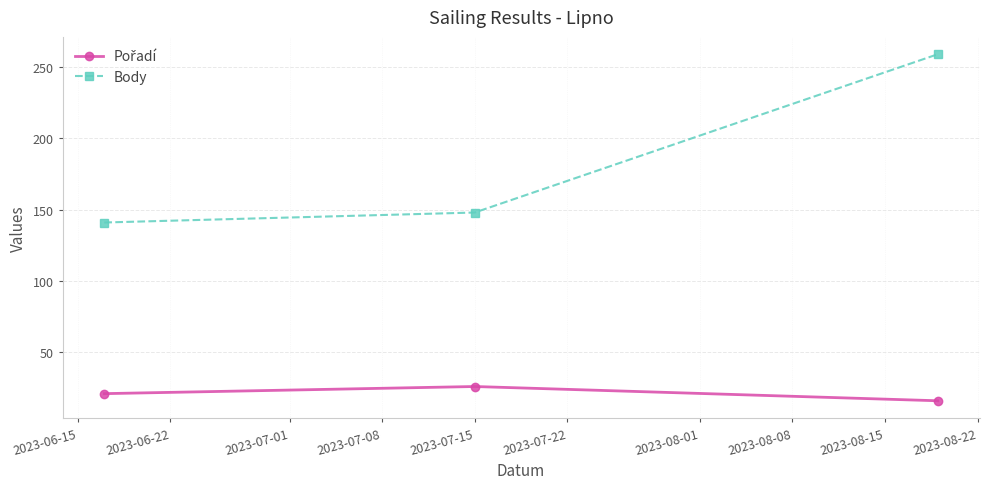

Does the chart have visible grid lines?

Yes